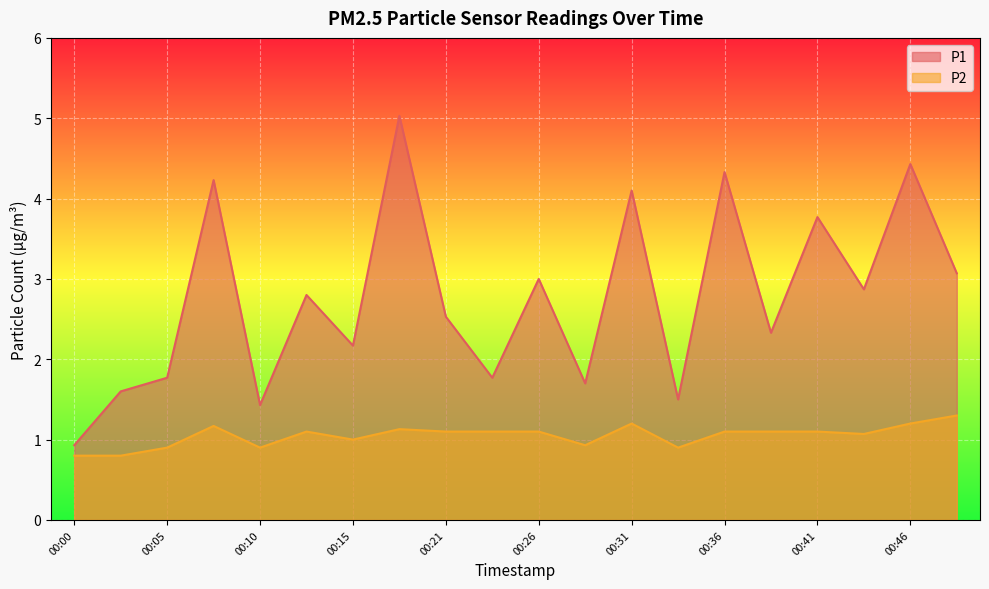

List the series in order of their peak value, highest first.

P1, P2